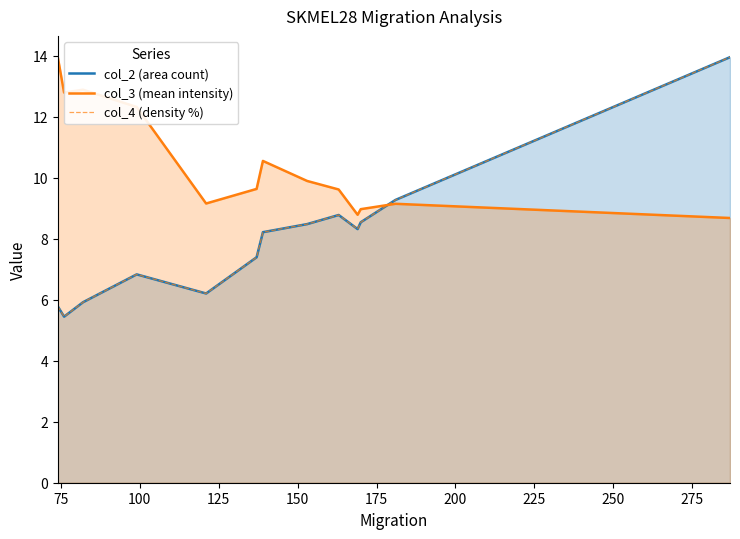

Which series has the largest total across all categories?

col_3 (mean intensity)